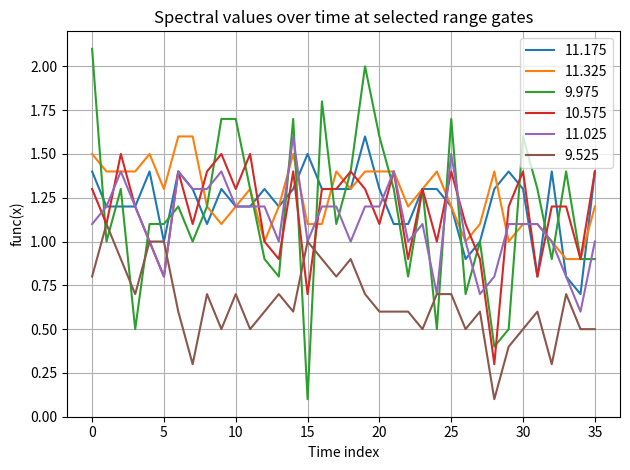

How many 11.025 values are between 1 and 2?

30